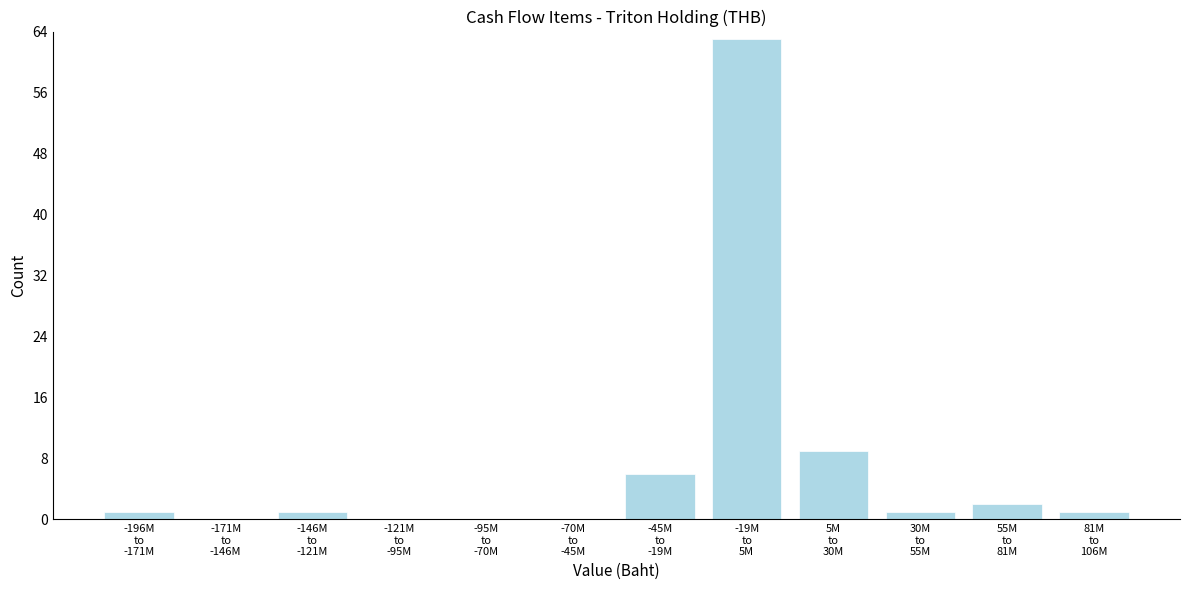

What is the sum of all values?

84